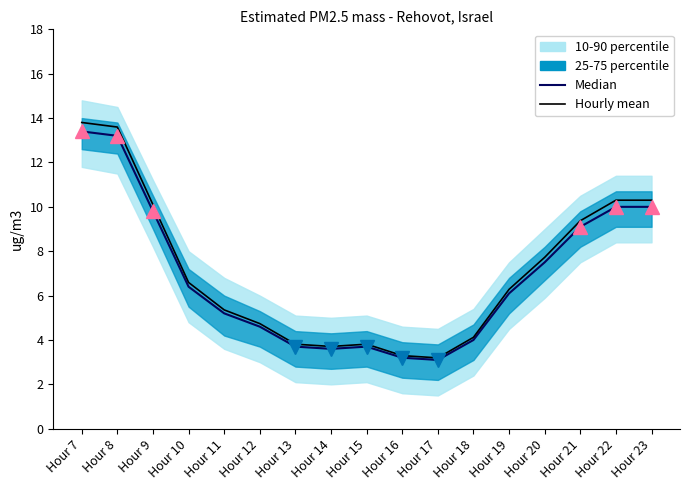

True or false: Median and Hourly mean cross at least once.

False